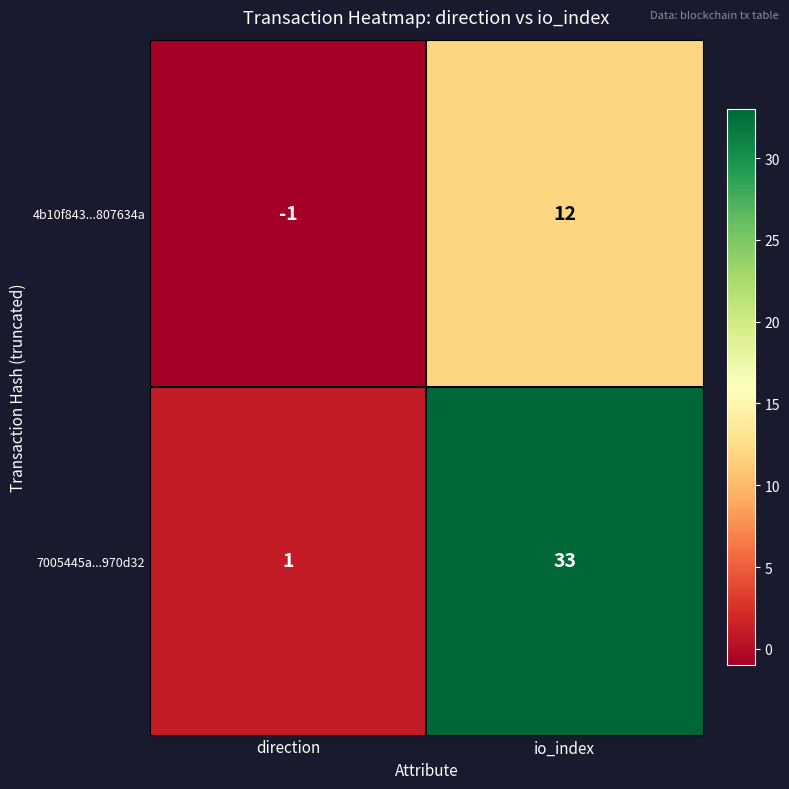

What is the difference between the 7005445a...970d32 values at io_index and direction?

32